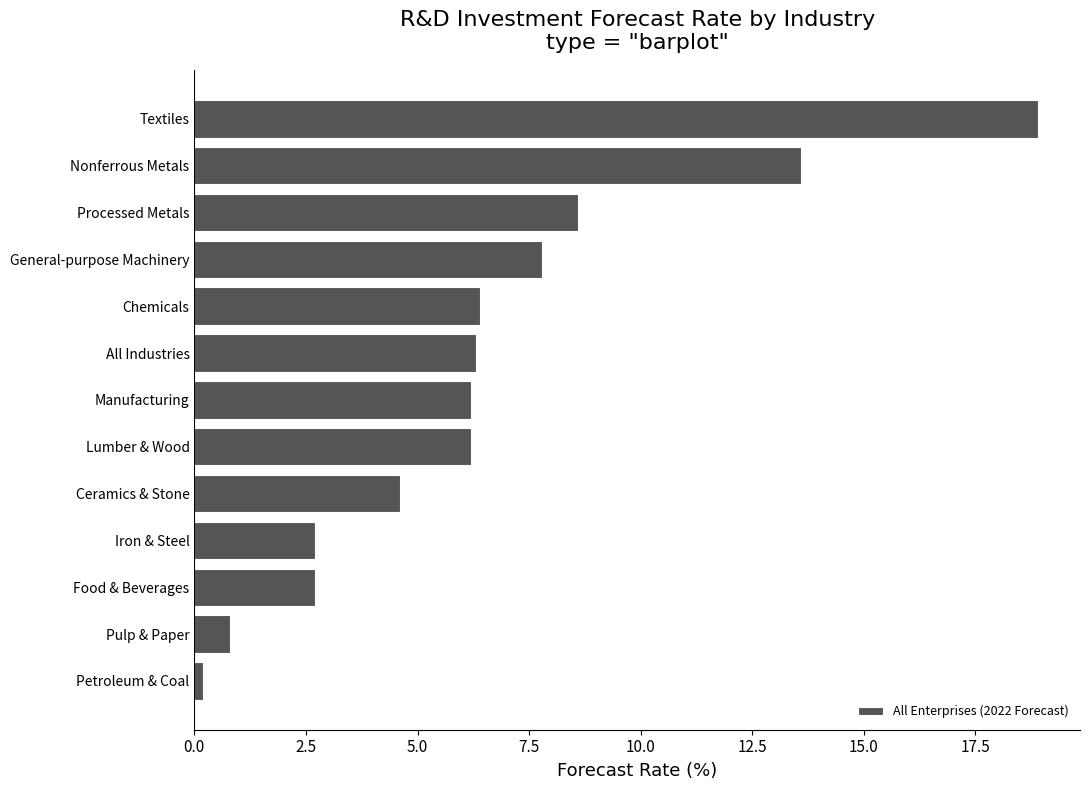

What is the ratio of the value at Ceramics & Stone to the value at All Industries?

0.7